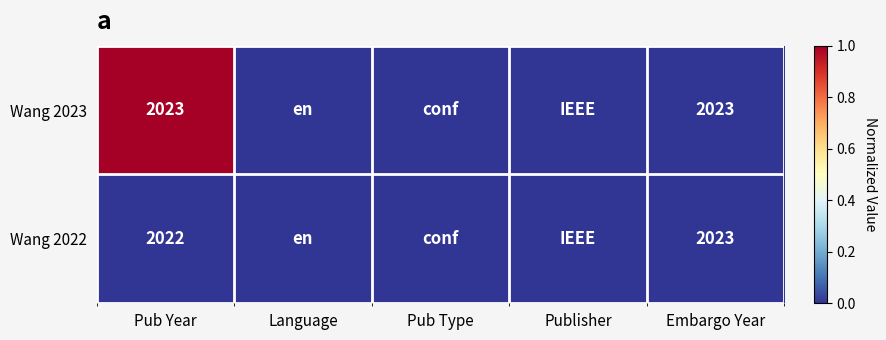

Is it true that Wang 2022 equals 2023 at Embargo Year?

True